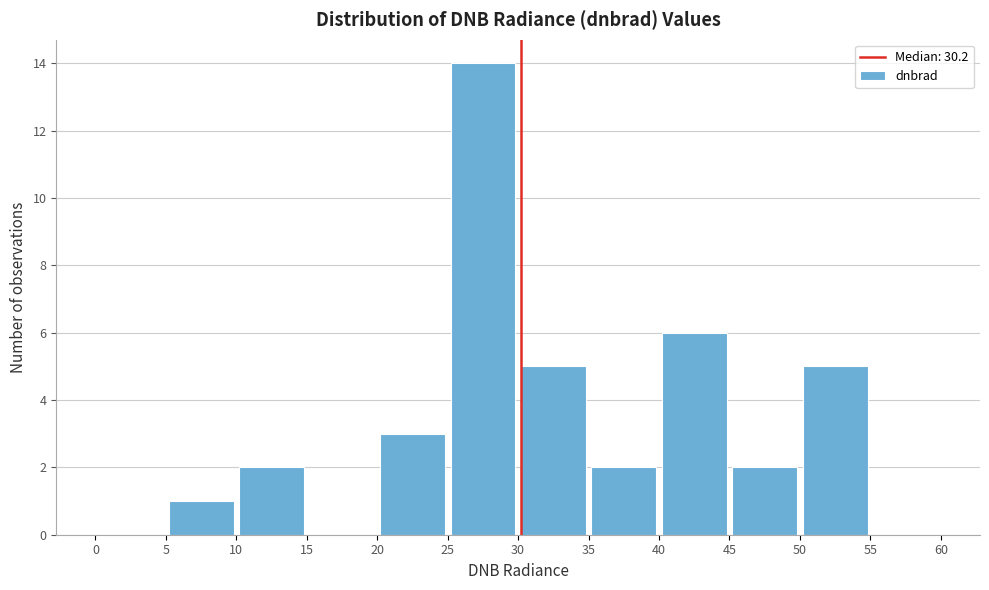

Reading left to right, transcribe this chart: for each bar, give the range it covers on the x-axis and its height. The values are not printed on the chart, so give them approximately, as read against the axis.

0 to 5: 0
5 to 10: 1
10 to 15: 2
15 to 20: 0
20 to 25: 3
25 to 30: 14
30 to 35: 5
35 to 40: 2
40 to 45: 6
45 to 50: 2
50 to 55: 5
55 to 60: 0